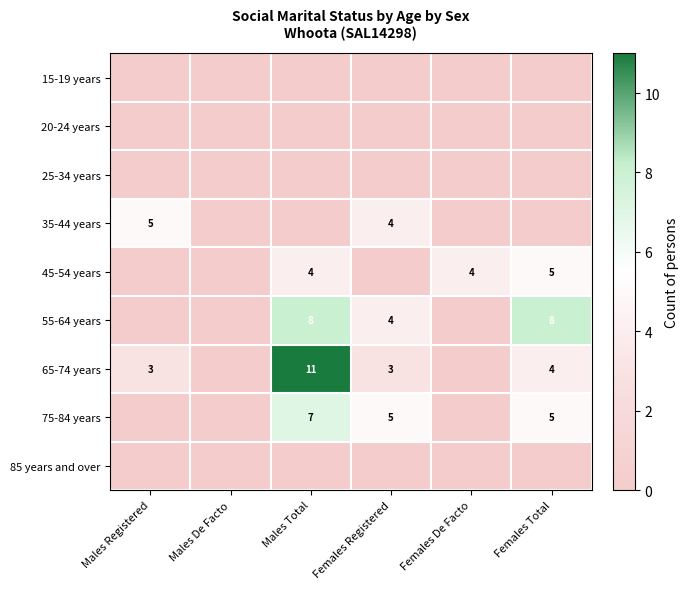

The 35-44 years series shows 5 at Males Registered. True or false?

True